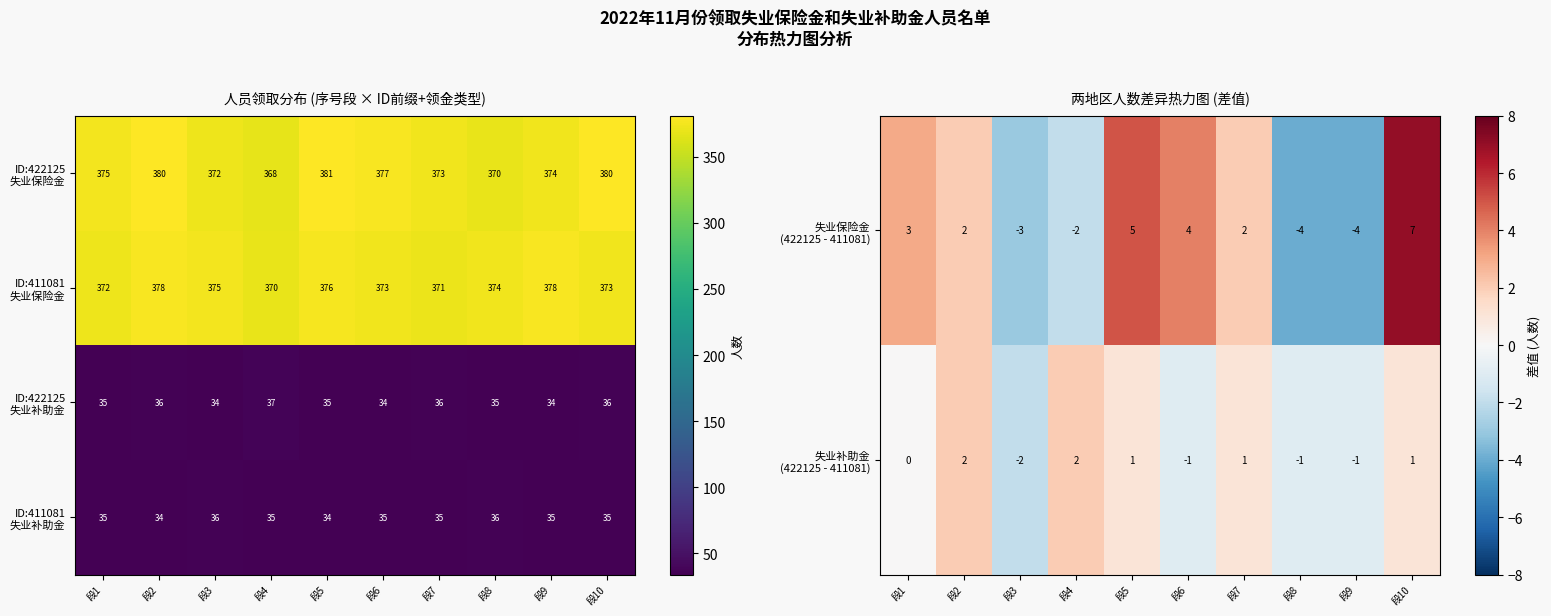

True or false: 失业保险金 (422125 - 411081) has a value of 2 at 段7.

True